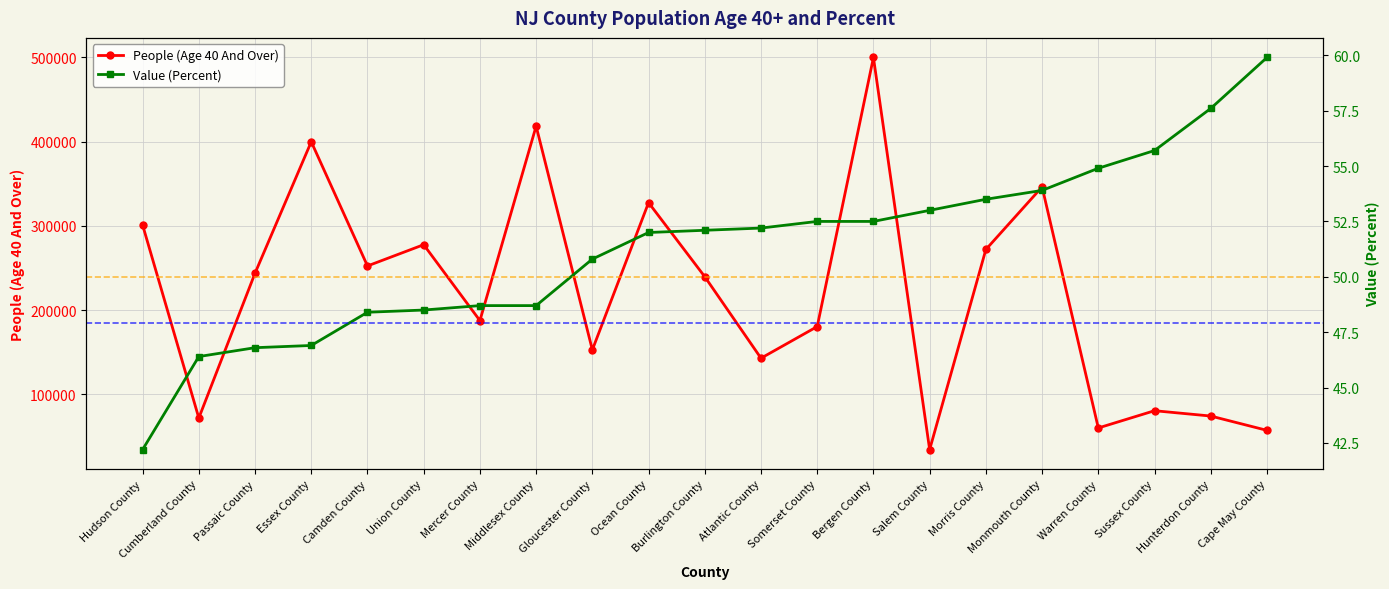

The value of Value (Percent) at Salem County is 53.0. True or false?

True